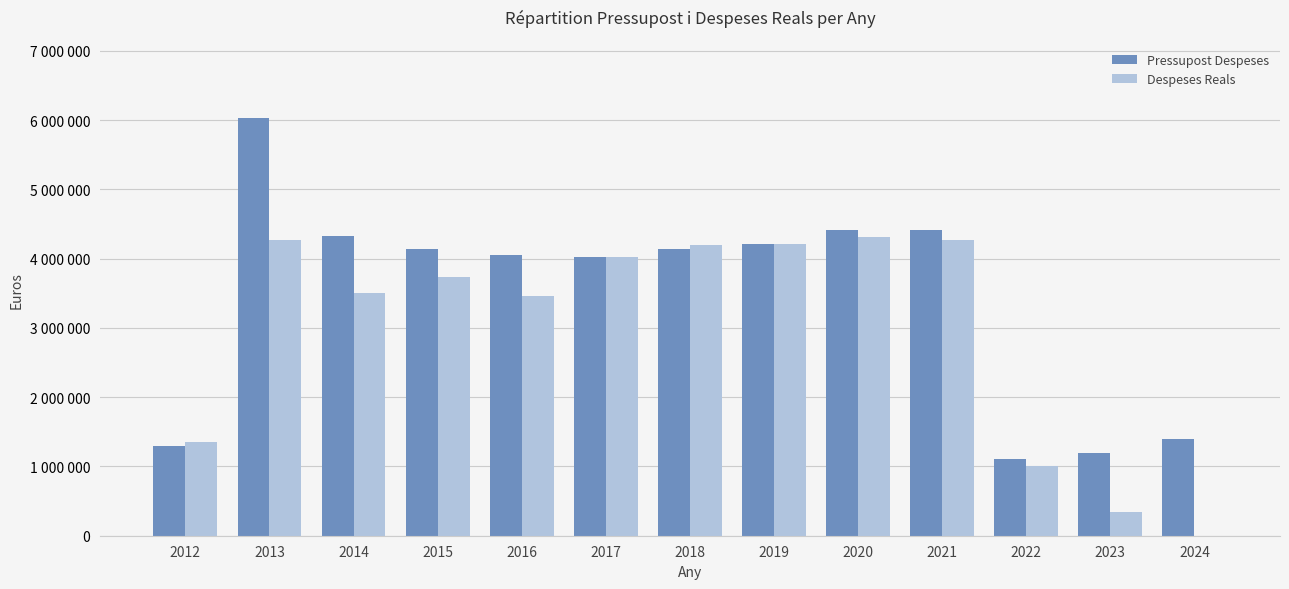

What are all the series names shown in the legend?

Pressupost Despeses, Despeses Reals